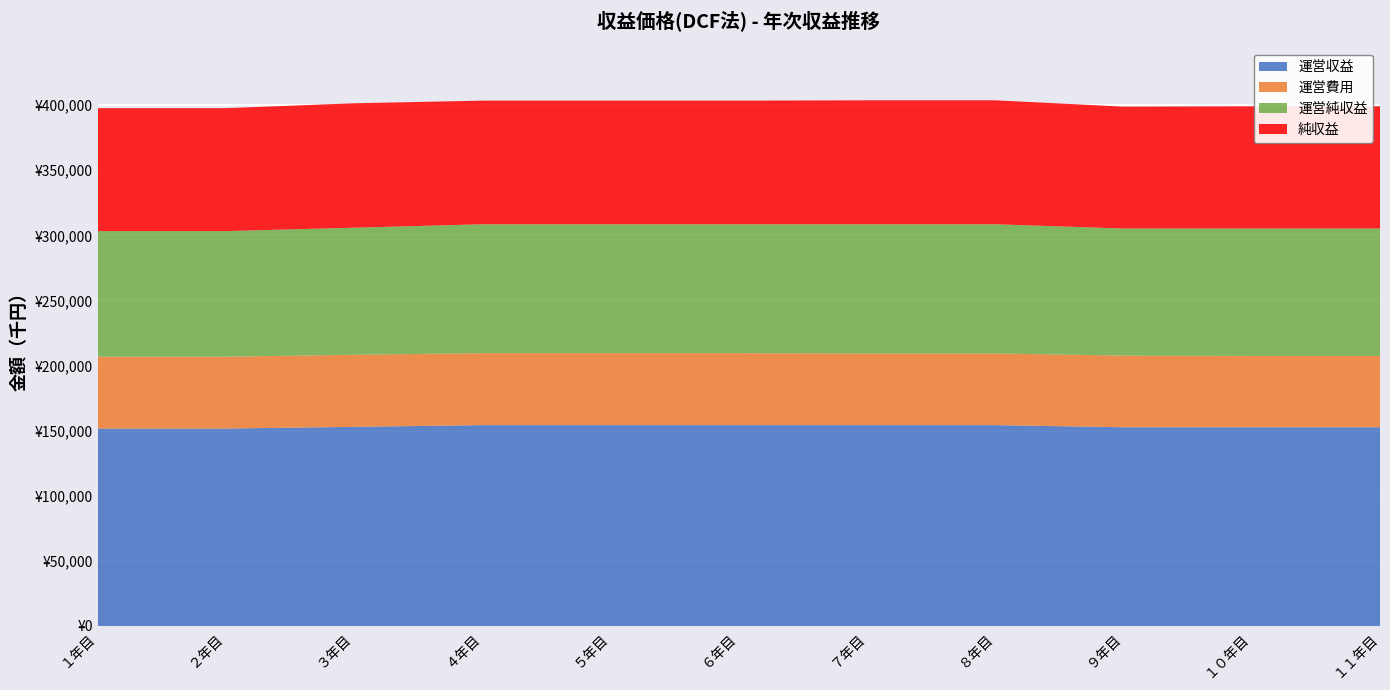

Reading right to left, what are all the values shown in this chart?

運営収益: 152622	152622	152622	154246	154246	154246	154246	154246	152928	151624	151624
運営費用: 54772	54772	55026	55036	55036	55290	55290	55290	55362	55183	55183
運営純収益: 97850	97850	97596	99210	99210	98956	98956	98956	97566	96441	96441
純収益: 93813	93813	93559	95183	95183	94929	94929	94929	95529	94395	94395